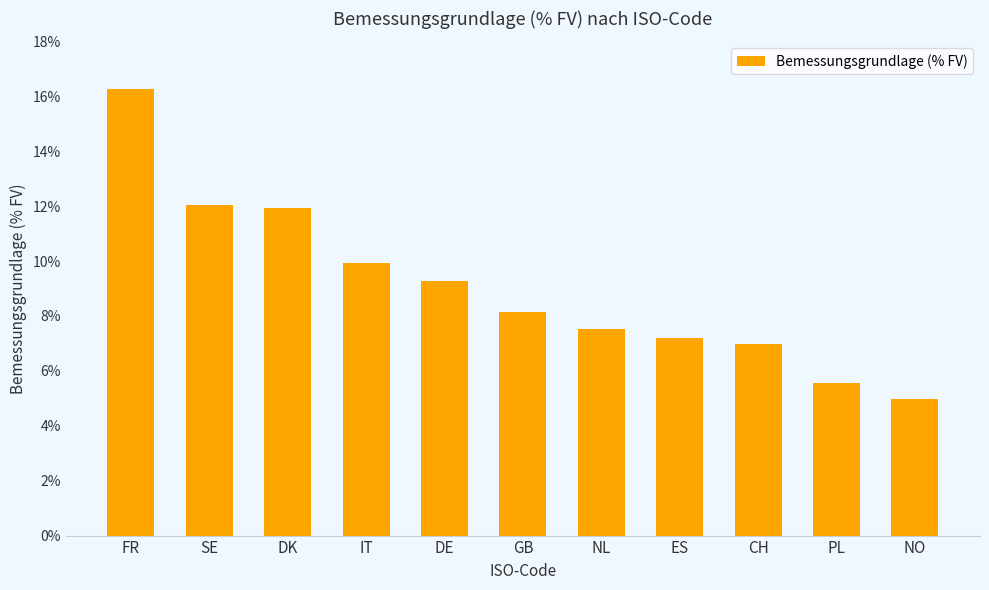

Reading left to right, what are all the values shown in this chart?

16.3	12.0	11.9	9.9	9.3	8.1	7.5	7.2	7.0	5.6	5.0